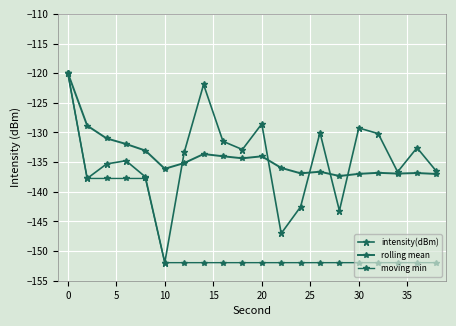

How many lines are shown in the chart?

3